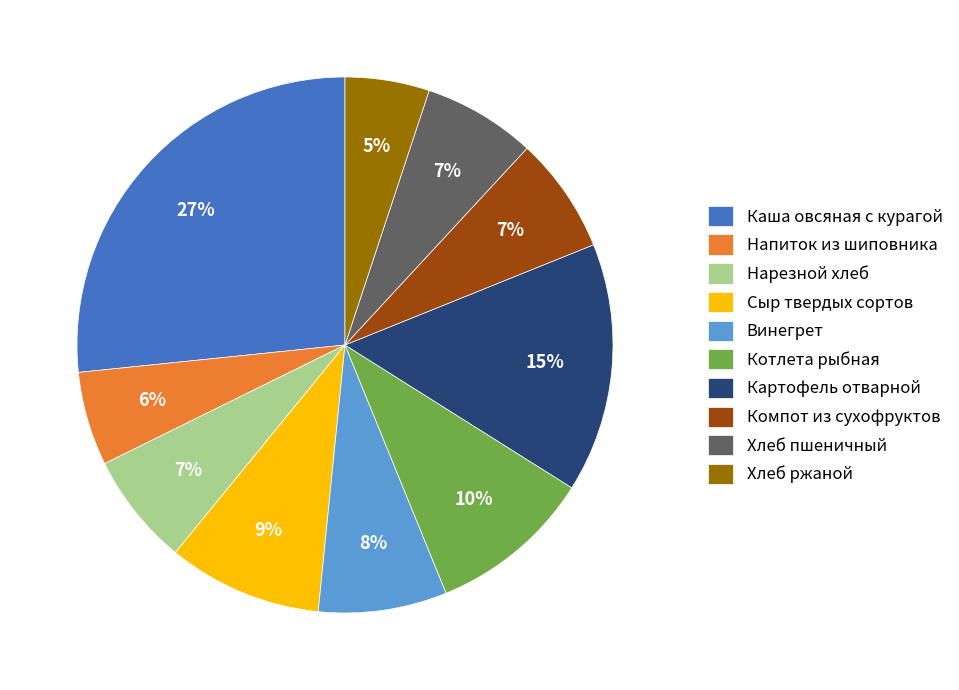

To the nearest percent, what percentage of the pie is Хлеб ржаной?

5%